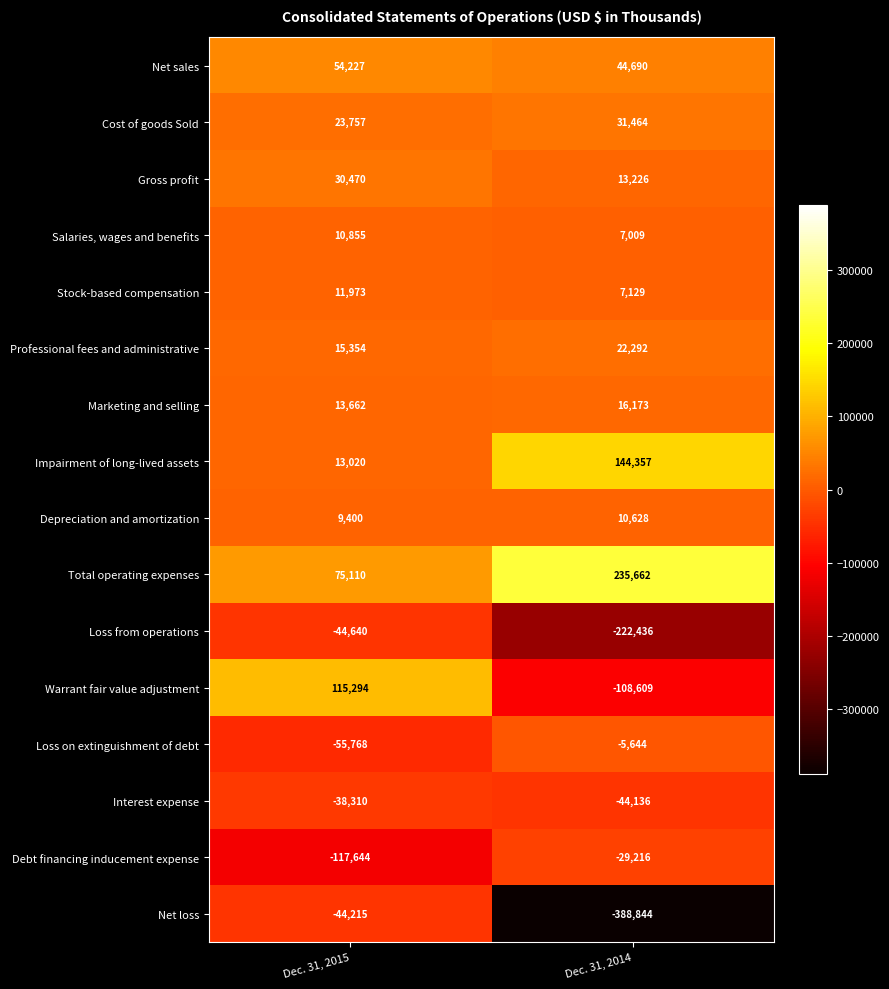

At which category is the sum across all series the highest?

Dec. 31, 2015